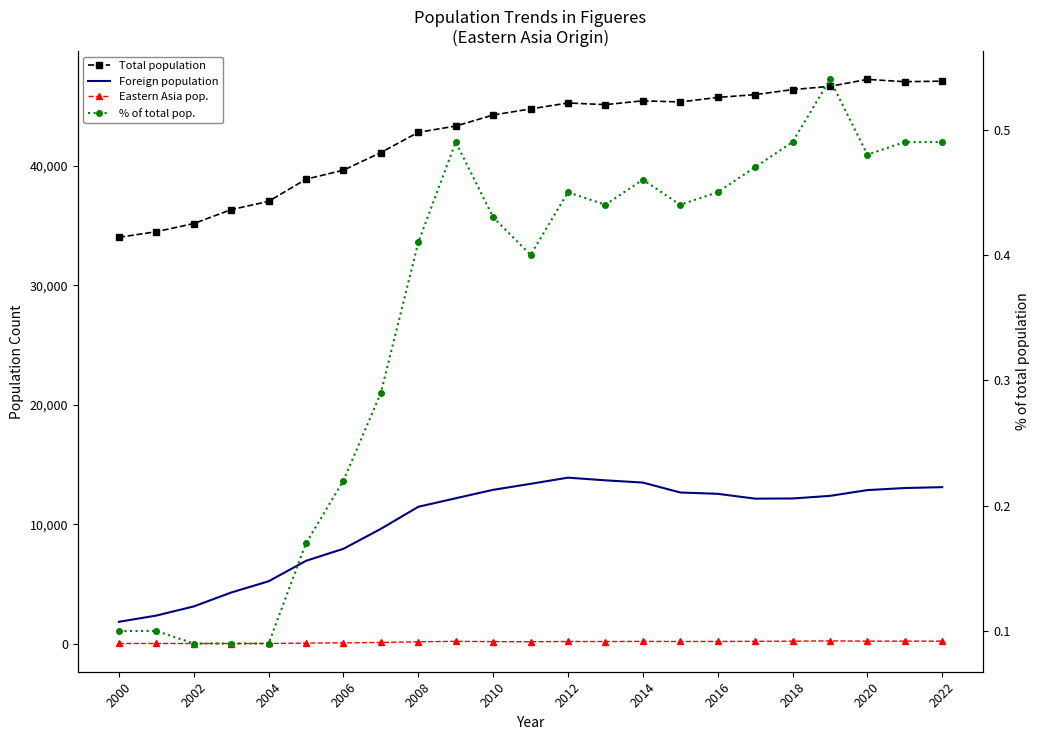

Is it true that Total population equals 45262.0 at 2012?

True